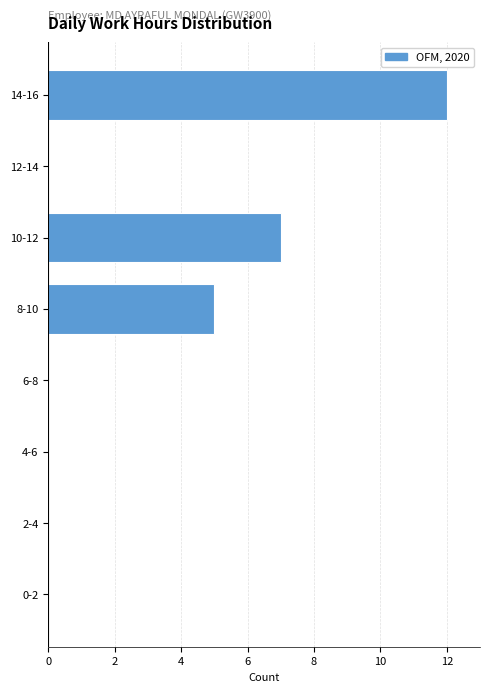

Reading top to bottom, list all the values displayed in this chart.

14-16=12	12-14=0	10-12=7	8-10=5	6-8=0	4-6=0	2-4=0	0-2=0